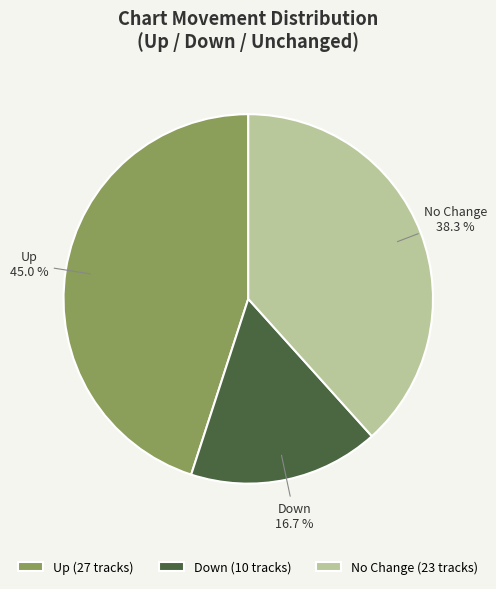

Is there any slice that represents more than half of the pie?

No